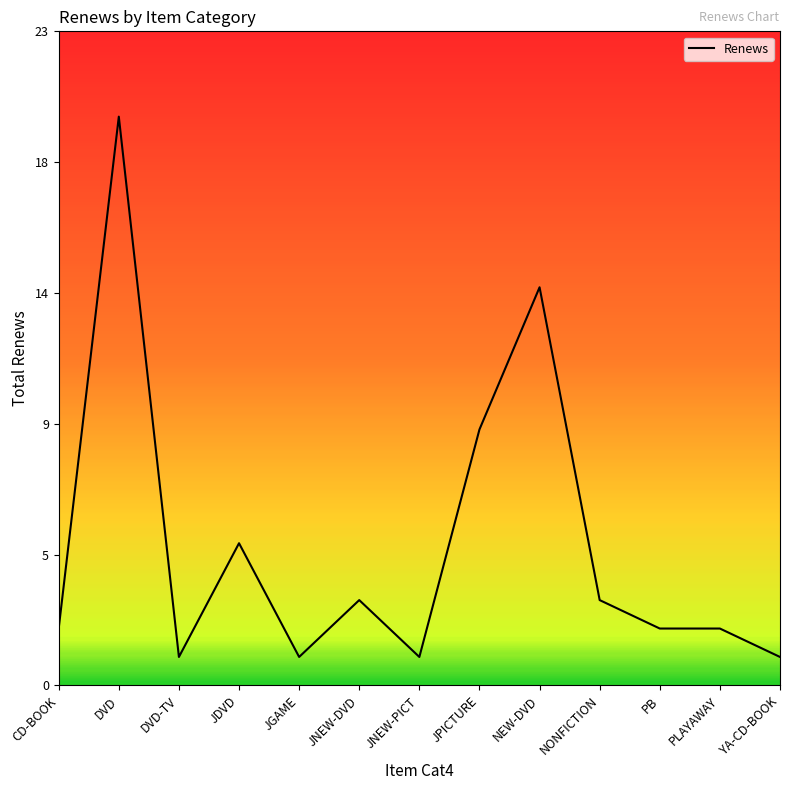

Is this an area chart (filled region under the line)?

No